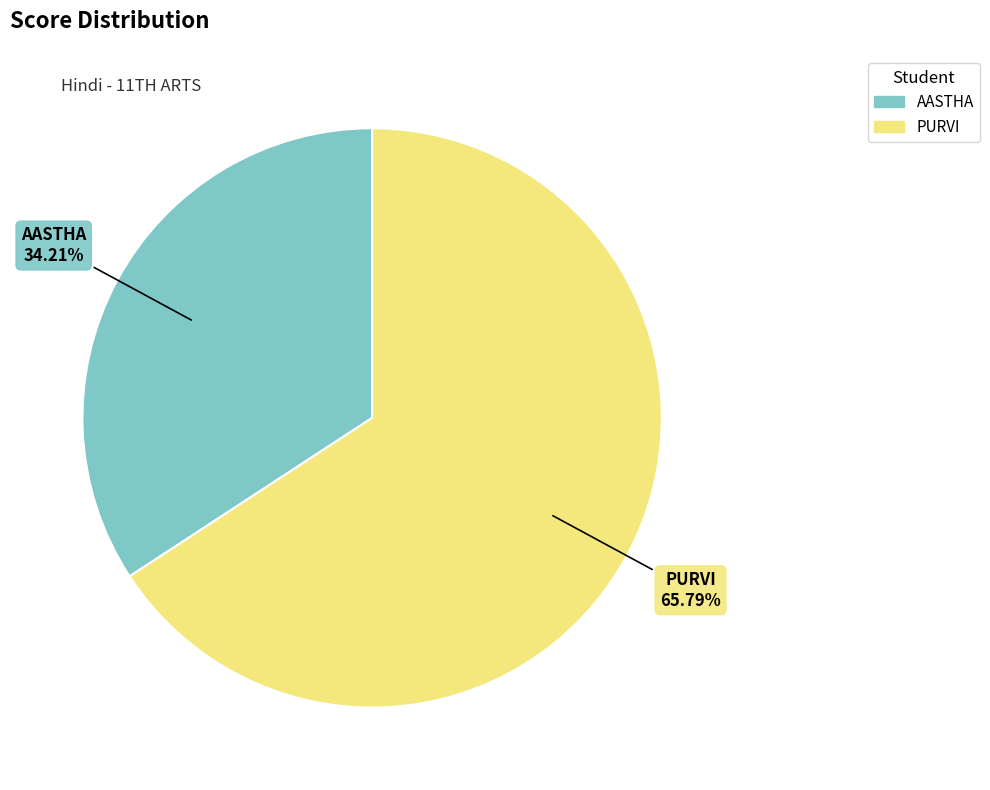

Is it true that AASTHA is 23% of the pie?

False